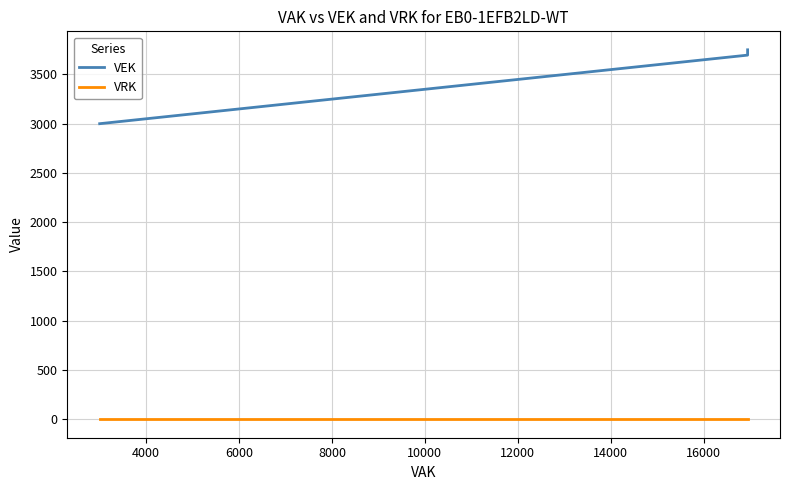

What is the highest value of the VEK series?

3750